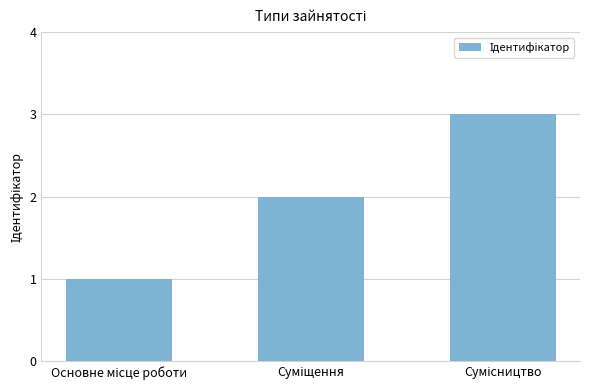

Reading left to right, list all the values displayed in this chart.

1	2	3